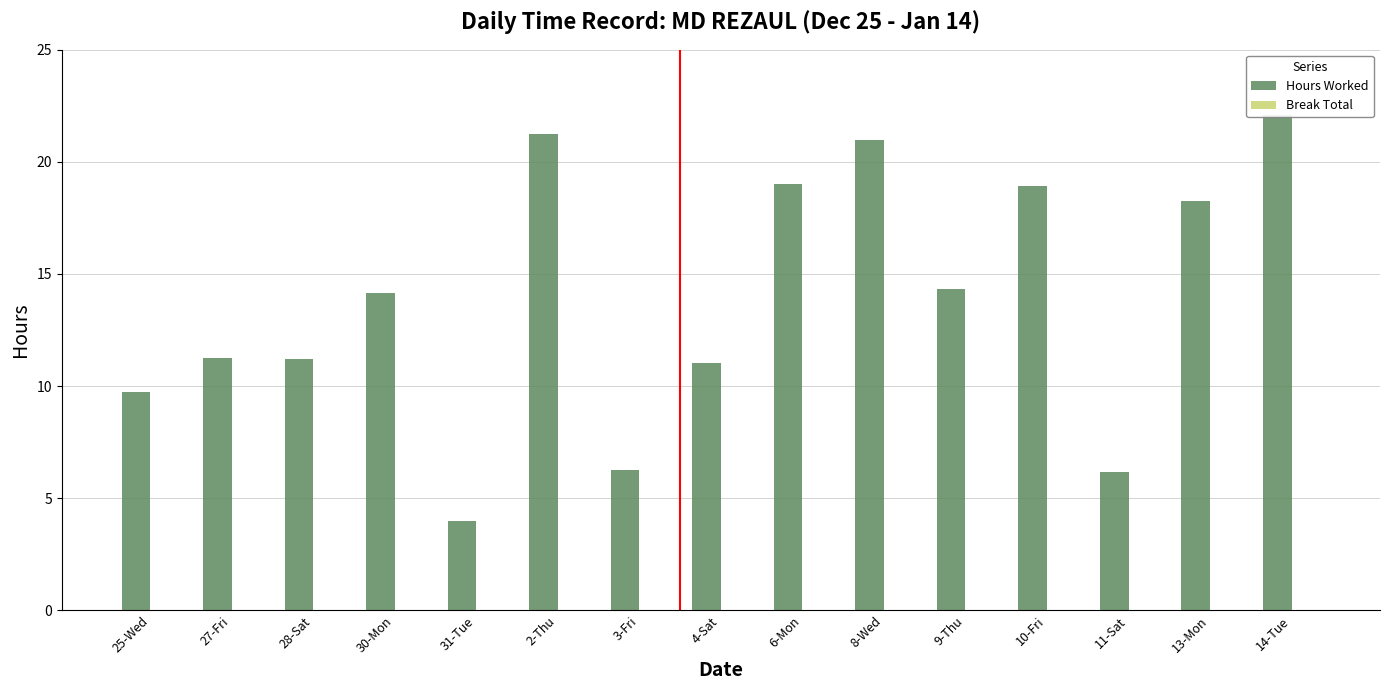

List the series in order of their peak value, highest first.

Hours Worked, Break Total